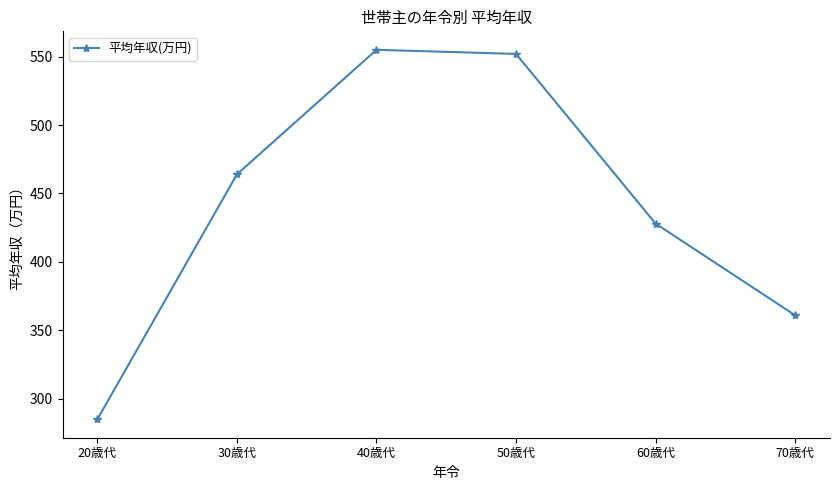

Does the chart have visible grid lines?

No